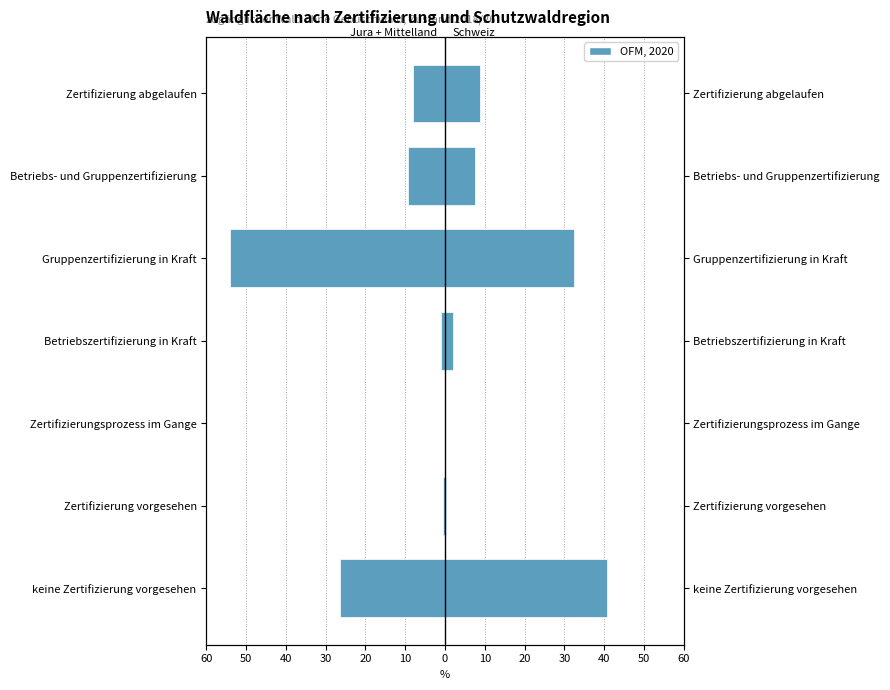

Reading left to right, what are all the values shown in this chart?

Jura + Mittelland: -26.5	-0.4	0.0	-1.1	-54.0	-9.4	-8.1
Schweiz: 40.8	0.2	0.0	2.1	32.5	7.6	8.8